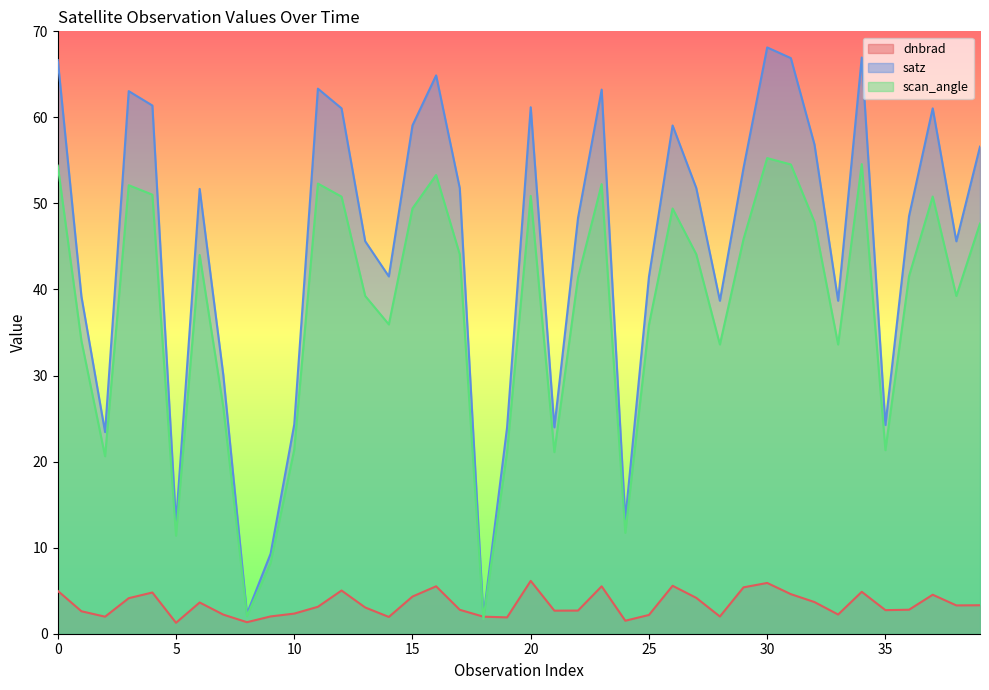

At which category does satz reach its first local peak?

3